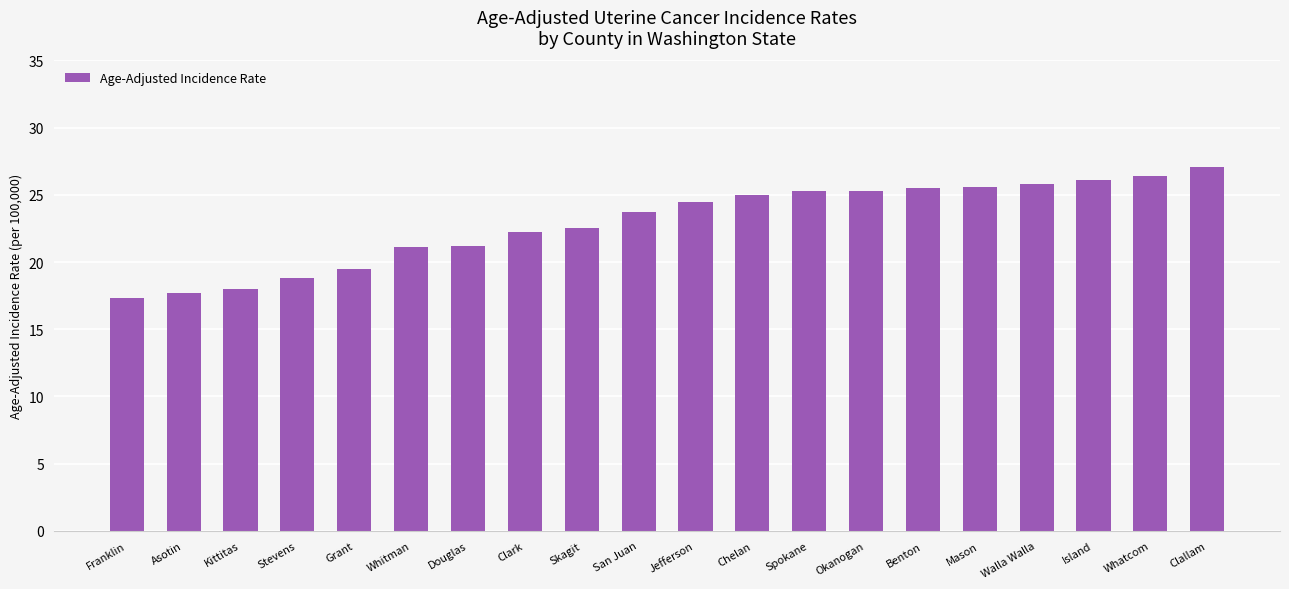

What is the label of the 11th bar from the left?

Jefferson